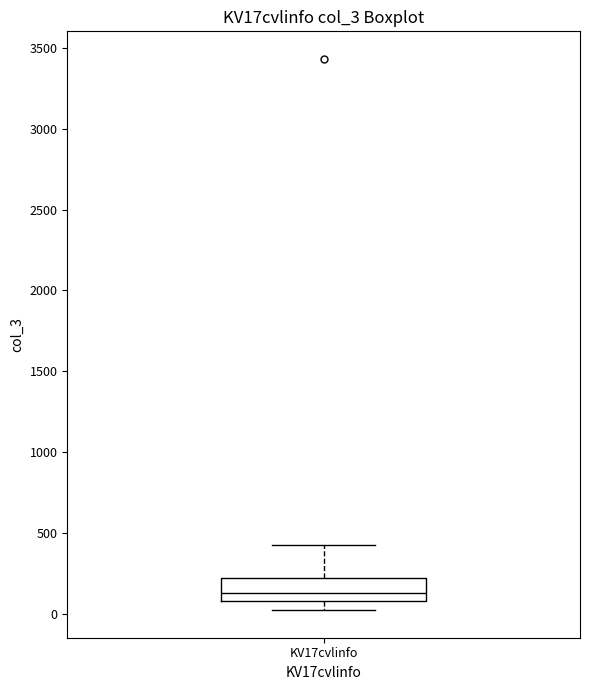

Transcribe this box plot: give where the median line is, the range the box spans, and where the two whiskers end, as read against the y-axis. The values are not printed on the chart, so give them approximately, as read against the axis.

median 150, box 100 to 200, whiskers 0 to 450